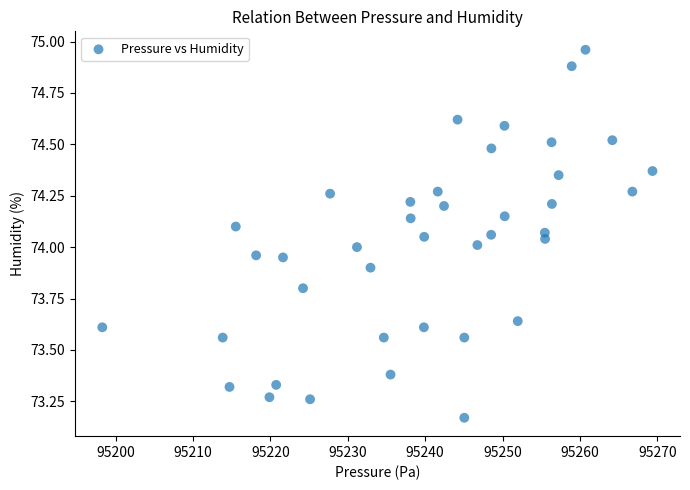

What is the range of Y values (max minus min)?

1.8